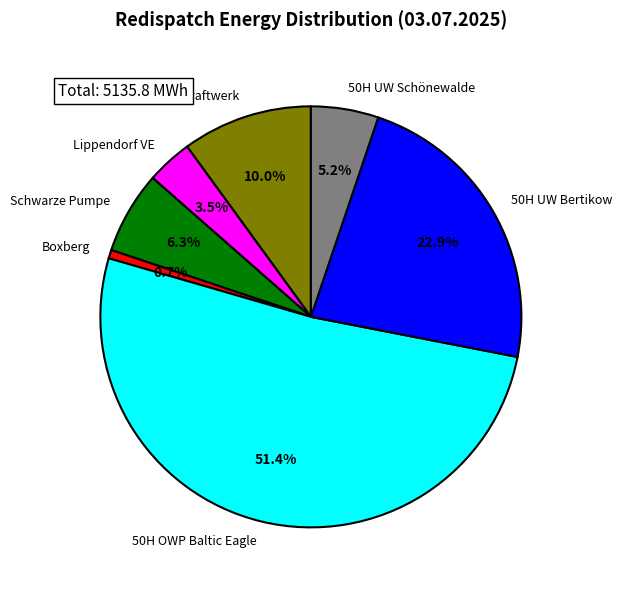

To the nearest percent, what is the difference between the Schwarze Pumpe and Rostock Kohlekraftwerk slice percentages?

4%